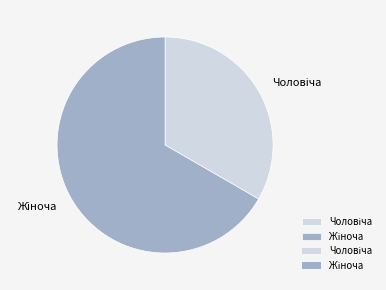

Is there a majority slice in this chart?

Yes